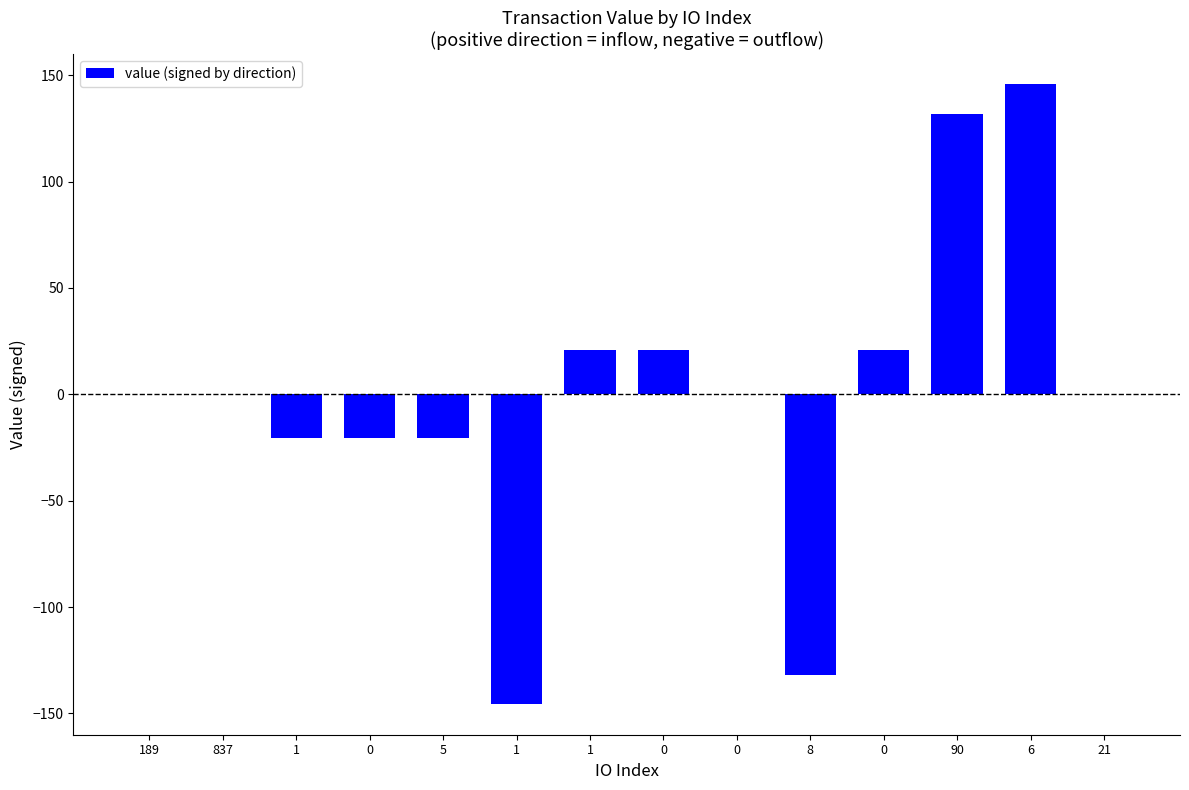

Are the bars grouped side by side (vs. stacked)?

No